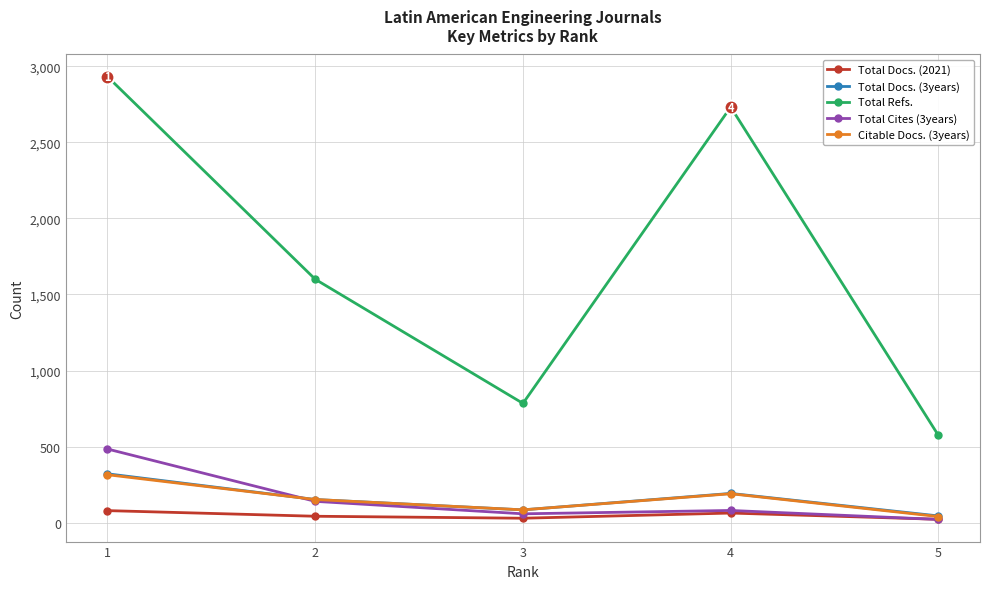

True or false: Total Cites (3years) has more than 2 points higher than both neighbors.

False